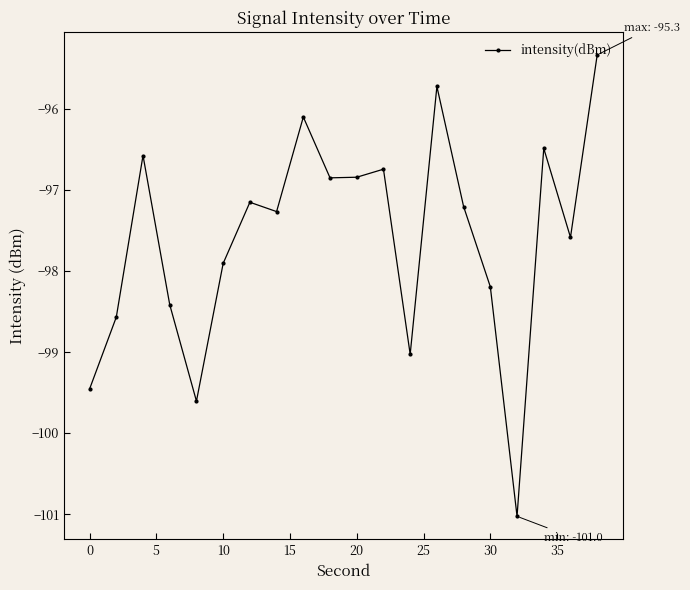

What is the smallest value displayed?

-101.0